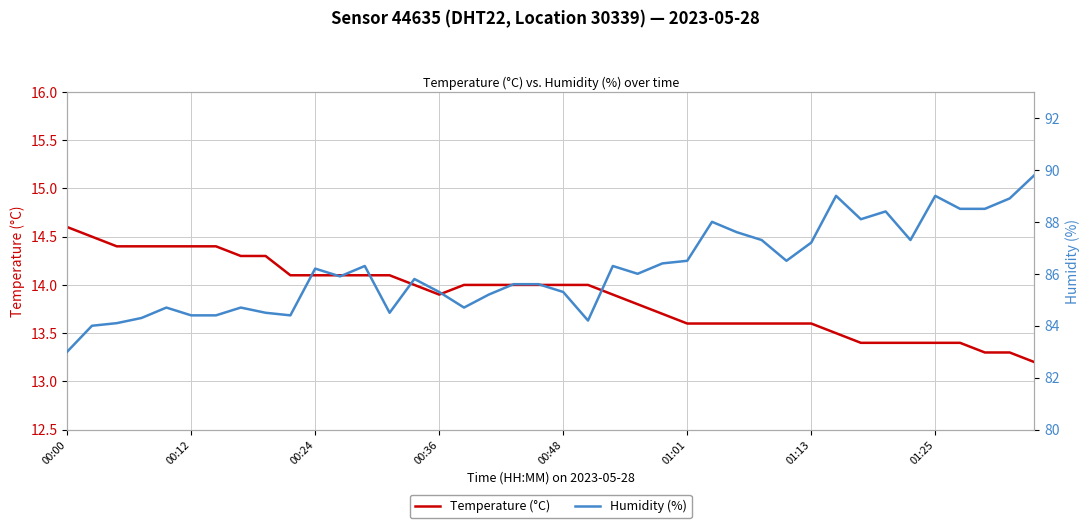

Is it true that Temperature (°C) equals 13.6 at 01:01?

True